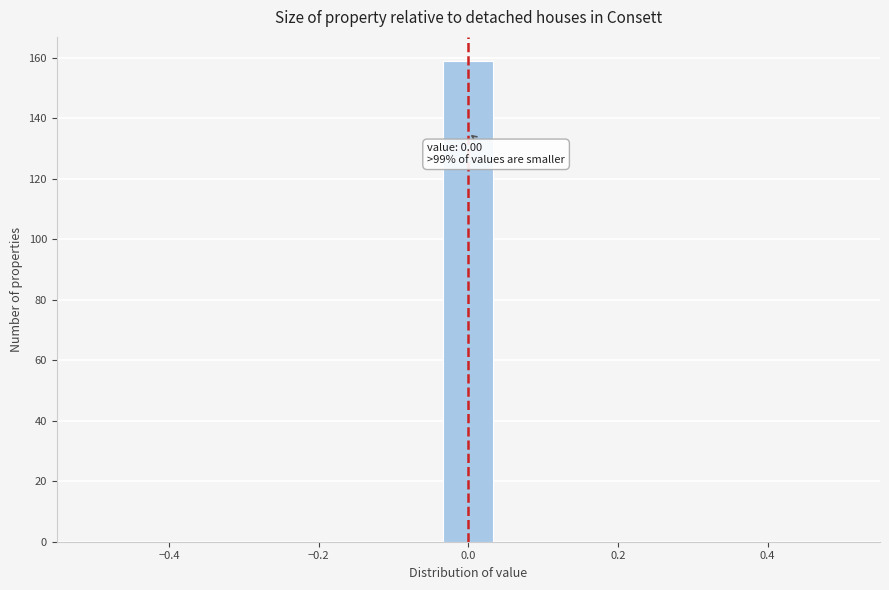

Read against the x-axis, roughly where is the centre of the tallest bar?

0.00